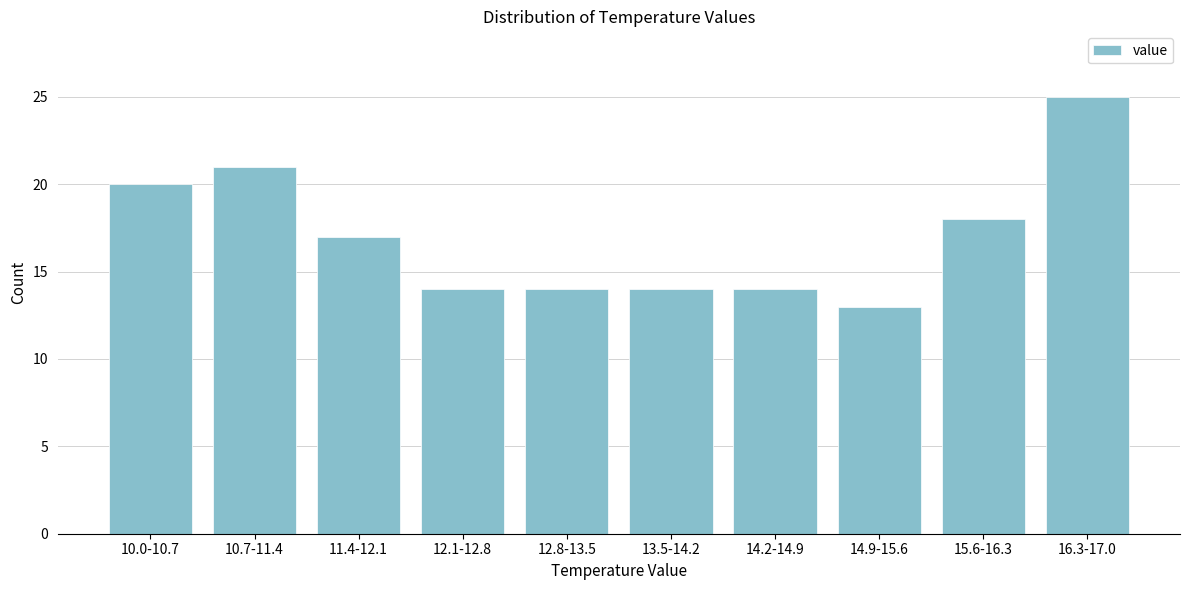

Reading right to left, extract all data points from this chart.

25	18	13	14	14	14	14	17	21	20